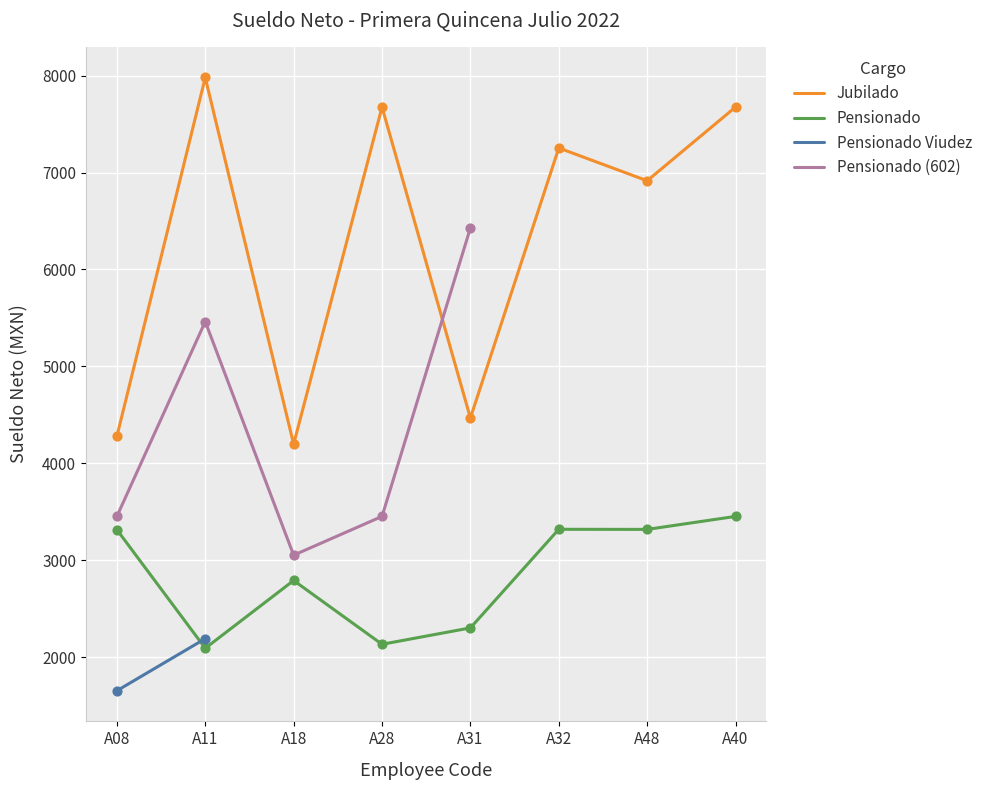

Which series contains the highest Y value?

Jubilado